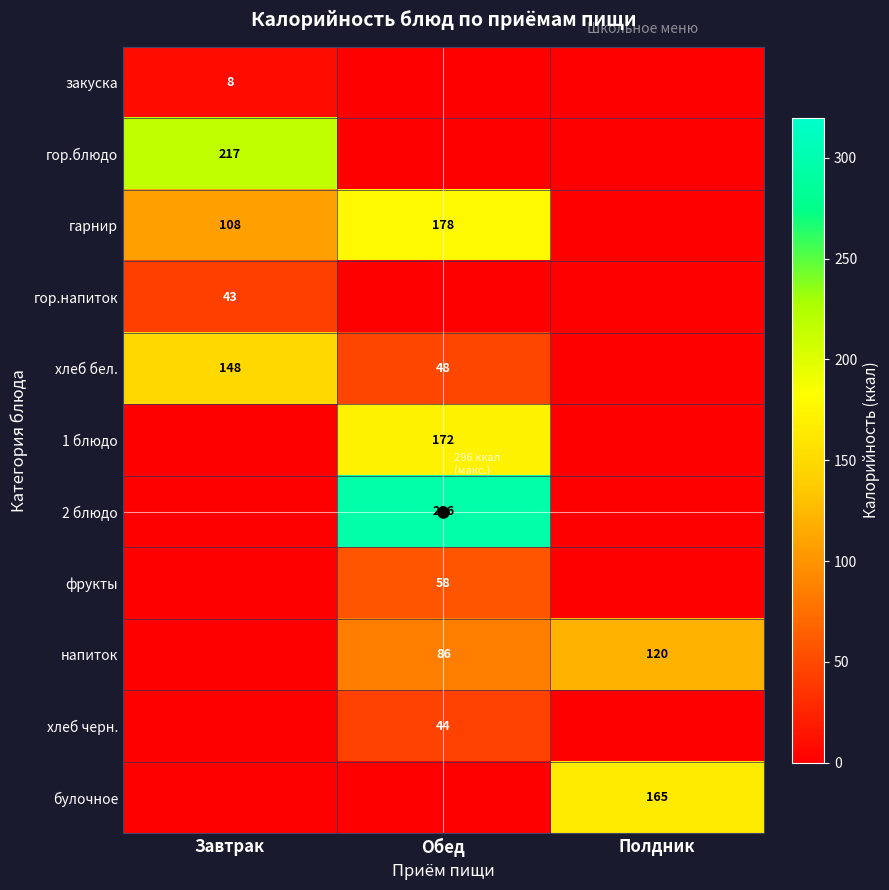

The булочное series shows 268 at Полдник. True or false?

False